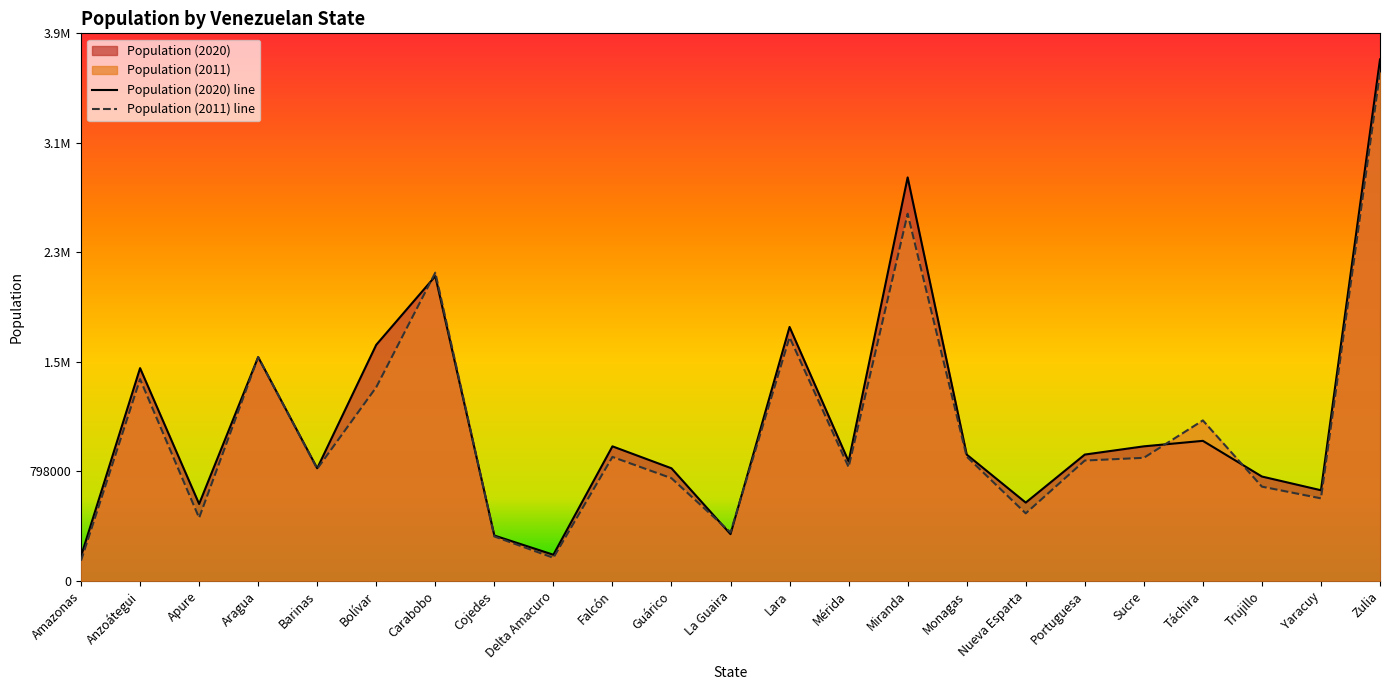

List the labels in order of Population (2020) value, largest first.

Zulia, Miranda, Carabobo, Lara, Bolívar, Aragua, Anzoátegui, Táchira, Falcón, Sucre, Monagas, Portuguesa, Mérida, Barinas, Guárico, Trujillo, Yaracuy, Nueva Esparta, Apure, La Guaira, Cojedes, Delta Amacuro, Amazonas